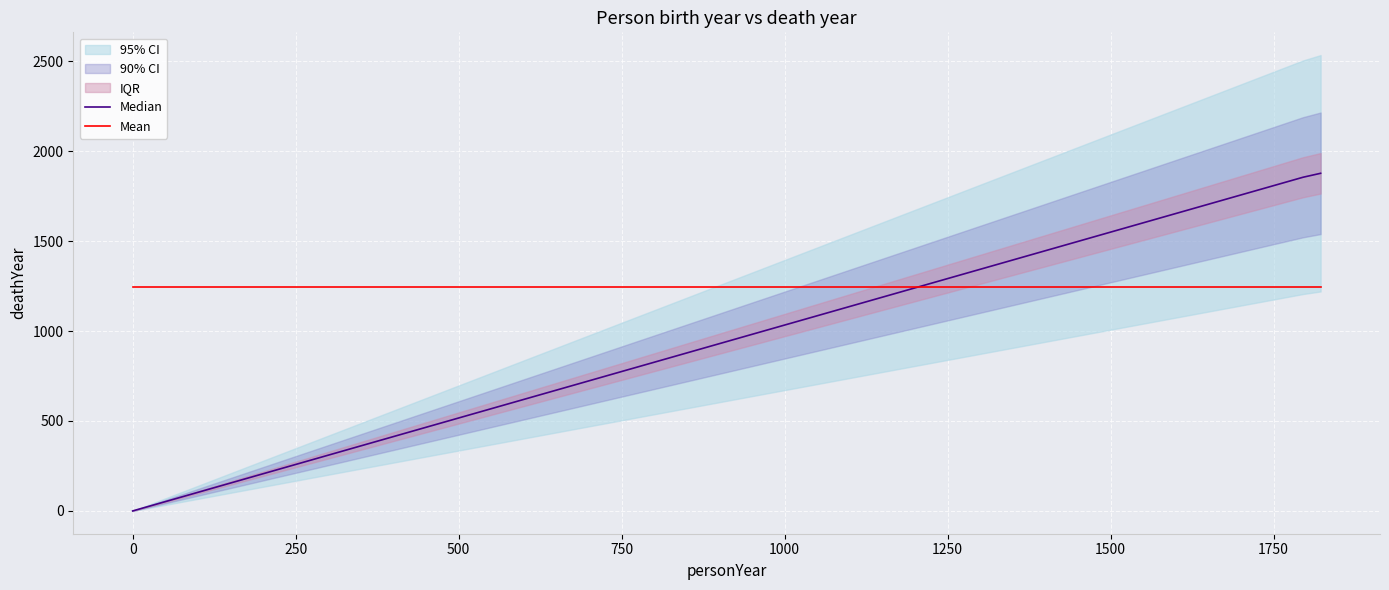

What is the sum of all Mean values?

3732